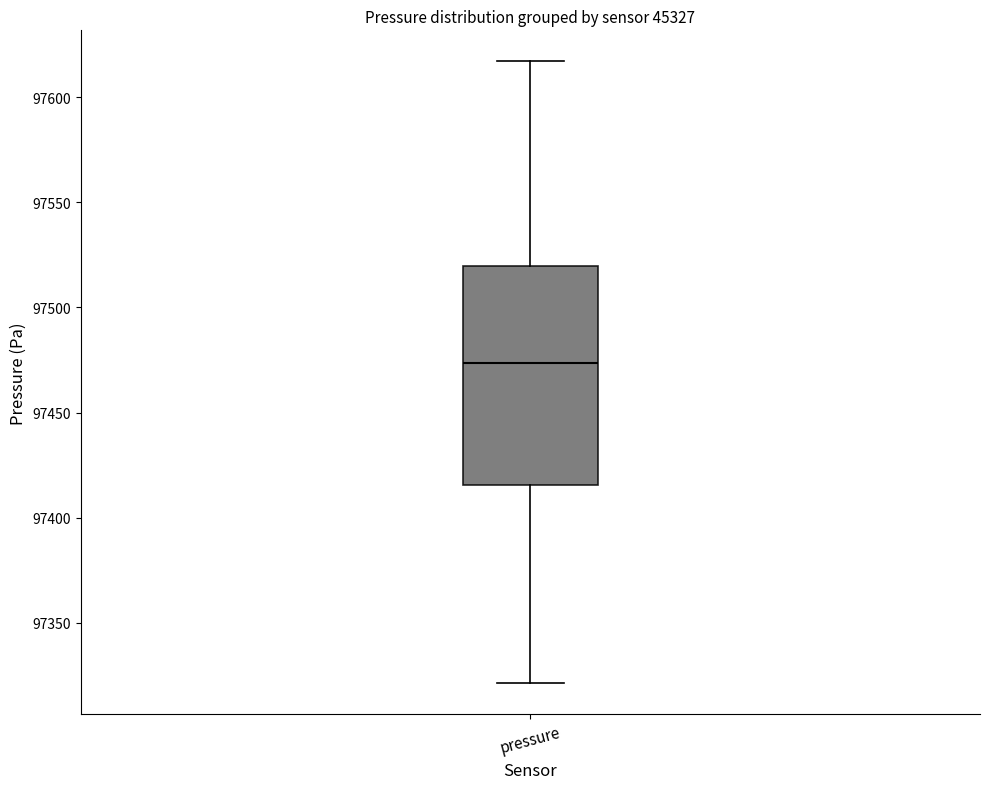

Read this box plot against the y-axis: the position of the median line, the range covered by the box, and the ends of both whiskers. The values are not printed on the chart, so give them approximately, as read against the axis.

median 97475, box 97415 to 97520, whiskers 97320 to 97615